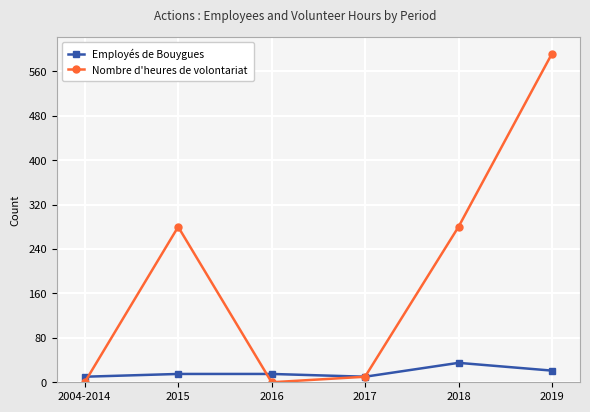

List the series in order of their overall mean, lowest first.

Employés de Bouygues, Nombre d'heures de volontariat